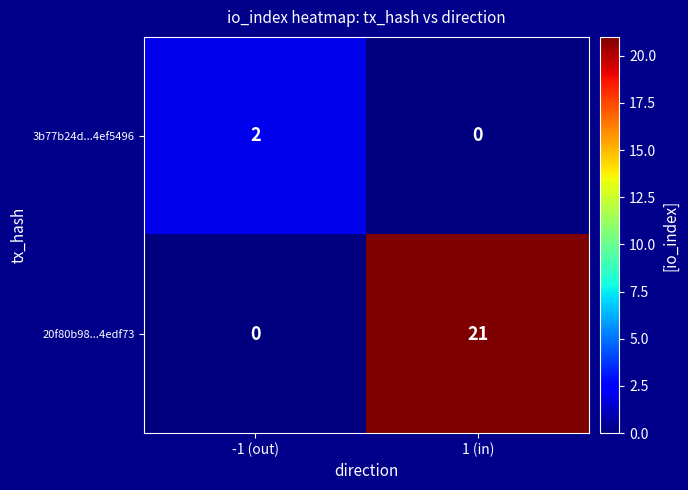

What is the approximate value of 20f80b98...4edf73 at 1 (in)?

21